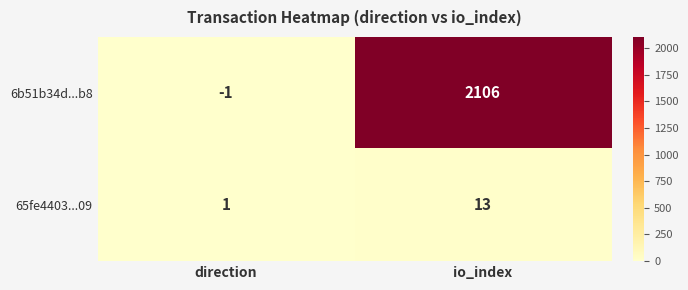

Reading right to left, extract all data points from this chart.

6b51b34d...b8: 2106	-1
65fe4403...09: 13	1